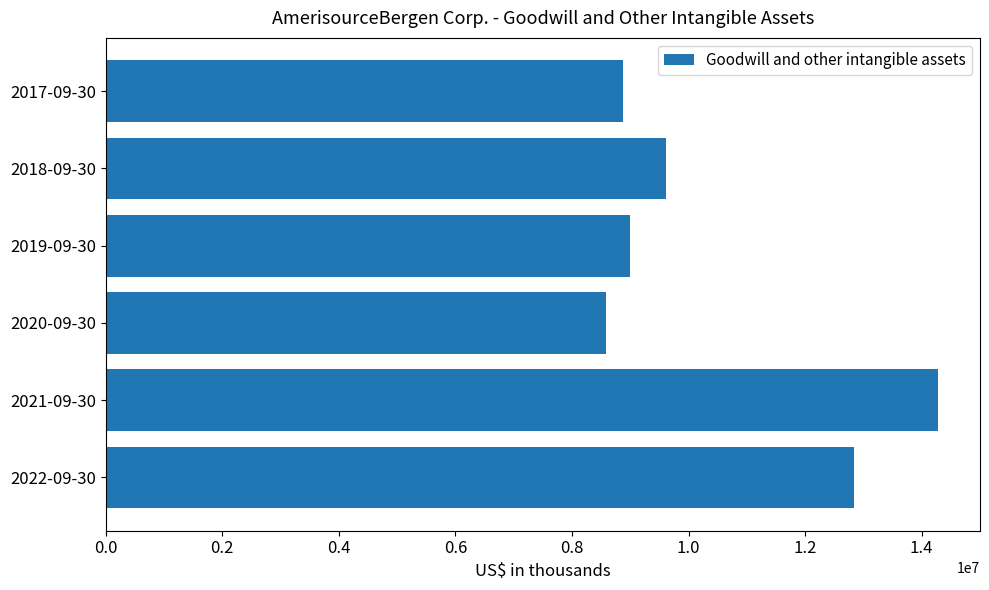

Reading bottom to top, what are all the values shown in this chart?

2022-09-30=12836623	2021-09-30=14287458	2020-09-30=8592826	2019-09-30=9000343	2018-09-30=9612100	2017-09-30=8877562